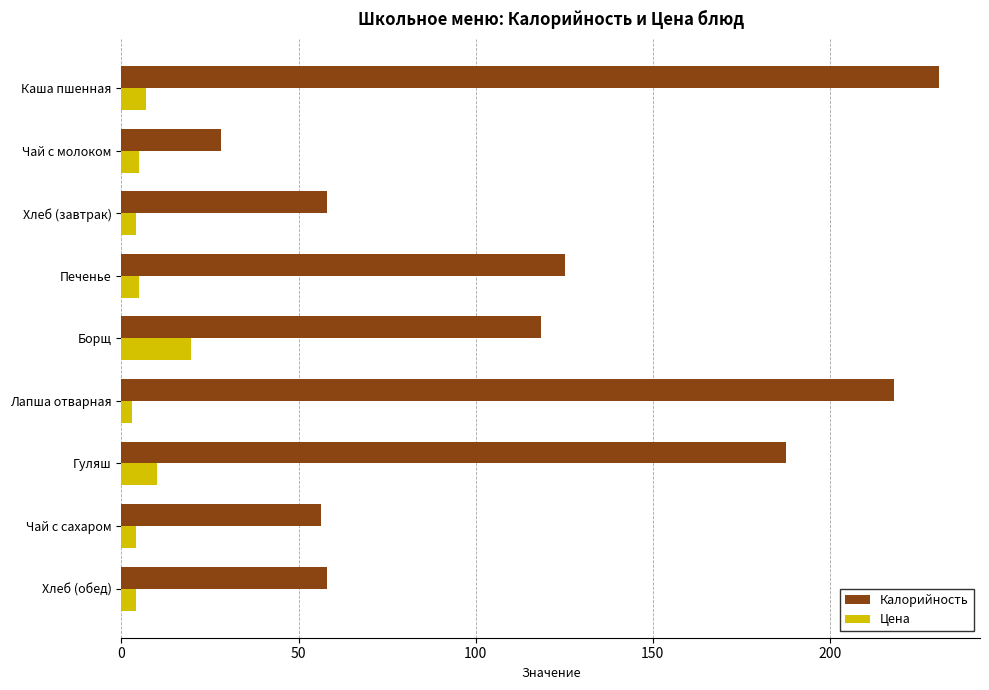

At which label does Калорийность reach its minimum?

Чай с молоком